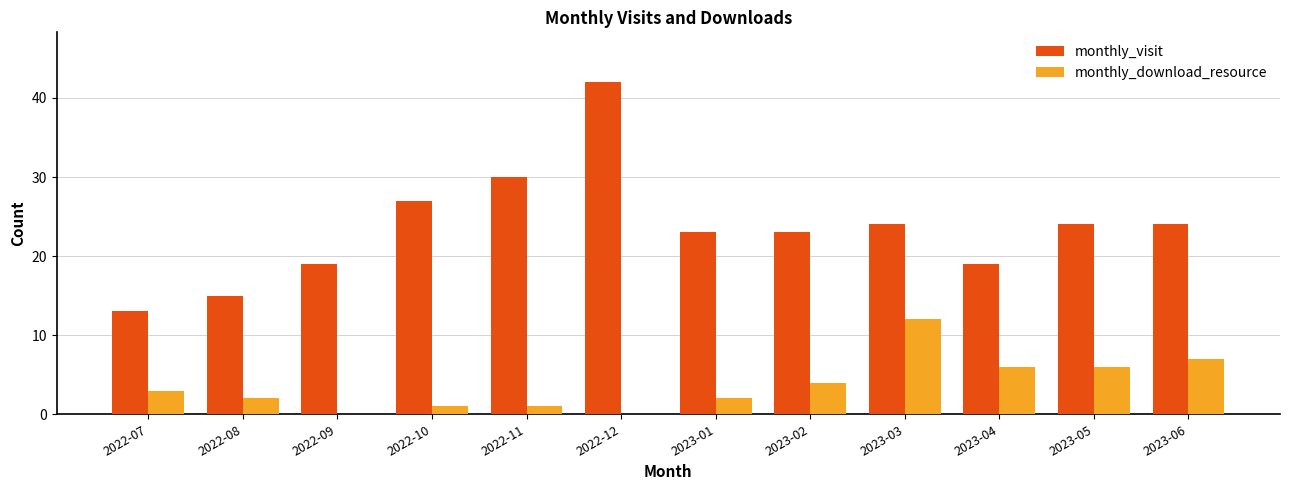

Is the value of monthly_visit at 2022-11 greater than the value of monthly_download_resource at 2022-09?

Yes